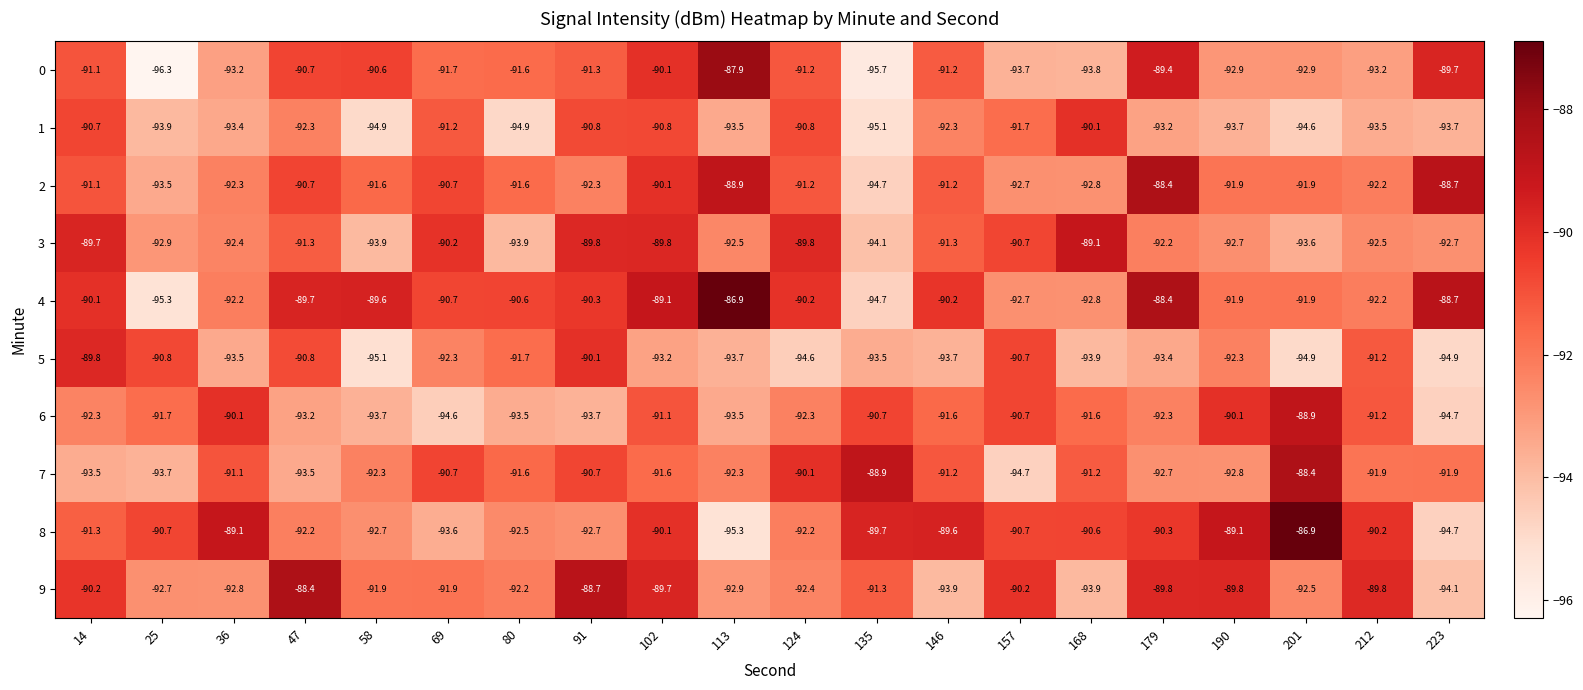

What is the approximate value of 7 at 113?

-92.3